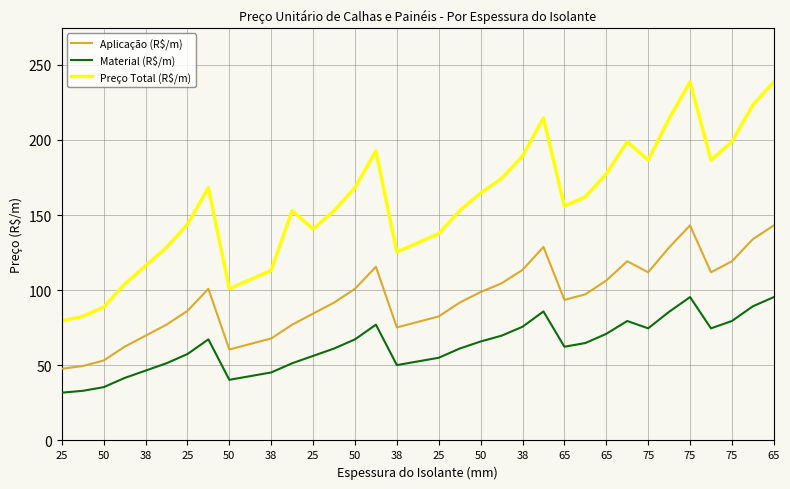

Which series has the widest spread of values?

Preço Total (R$/m)